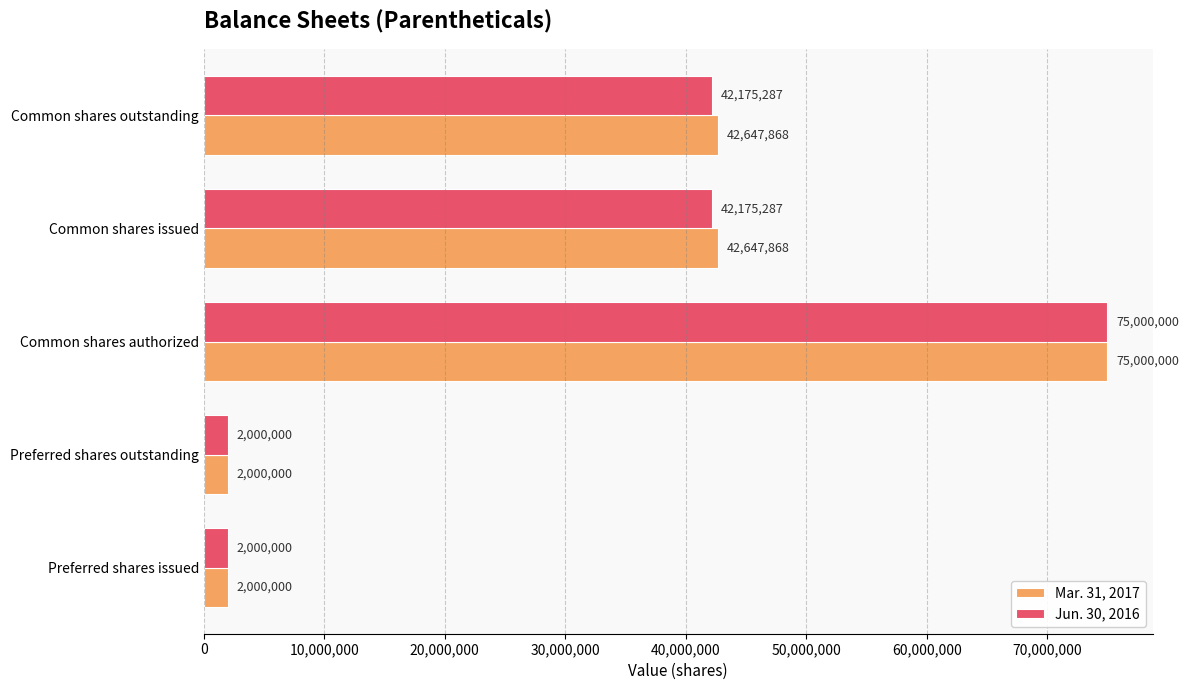

How many distinct data groups are displayed?

2